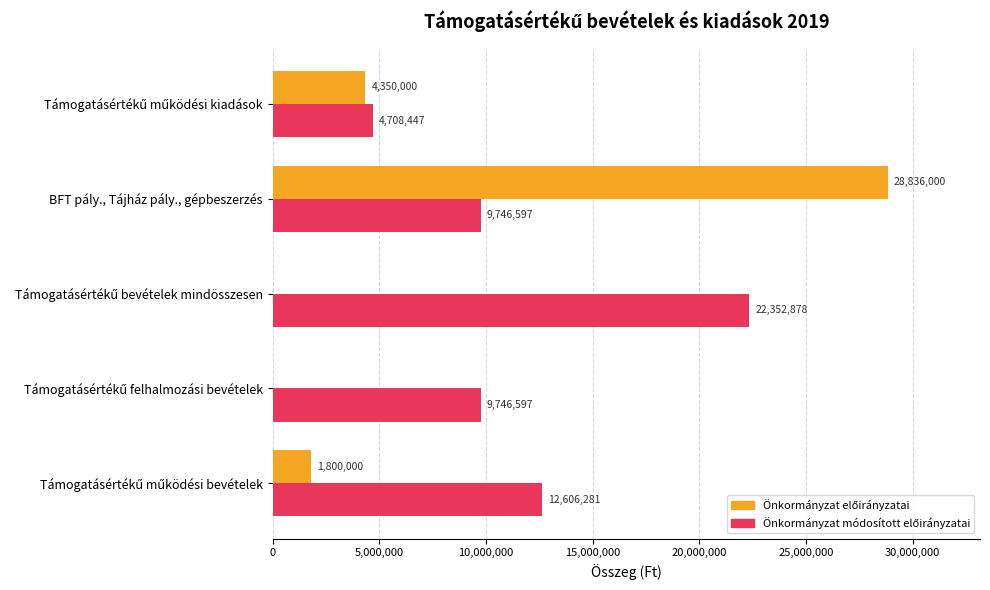

What is the maximum value shown in the chart?

28836000